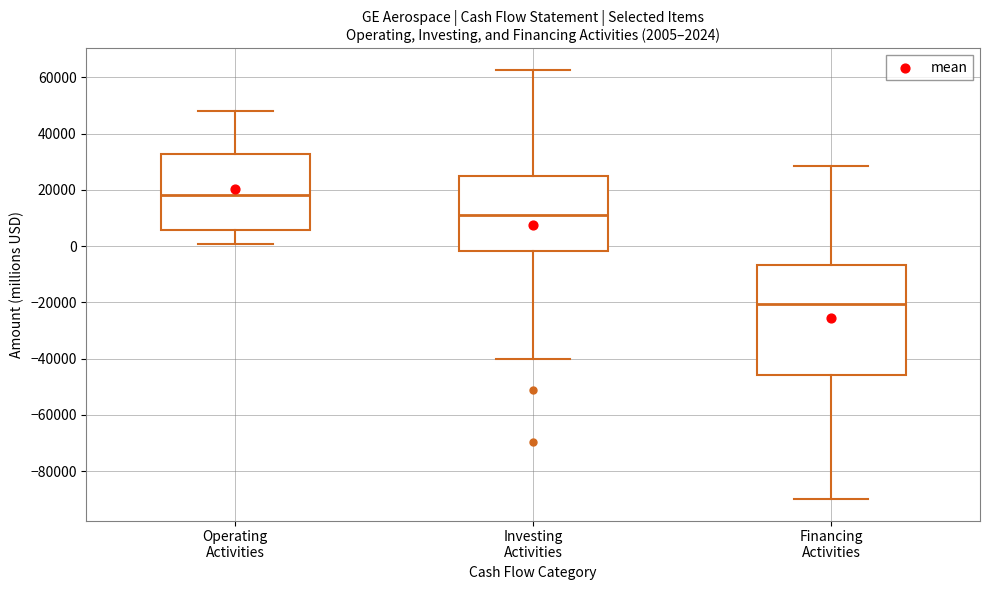

Which box is the tallest, from its lower edge to its upper edge?

Financing Activities